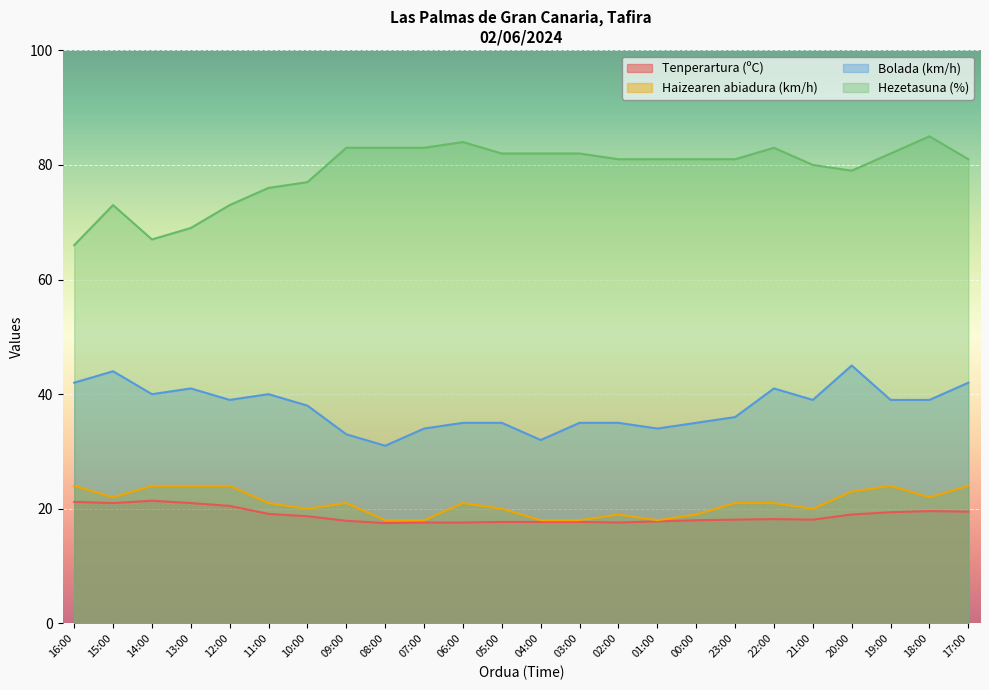

The Bolada (km/h) series shows 35.0 at 05:00. True or false?

True